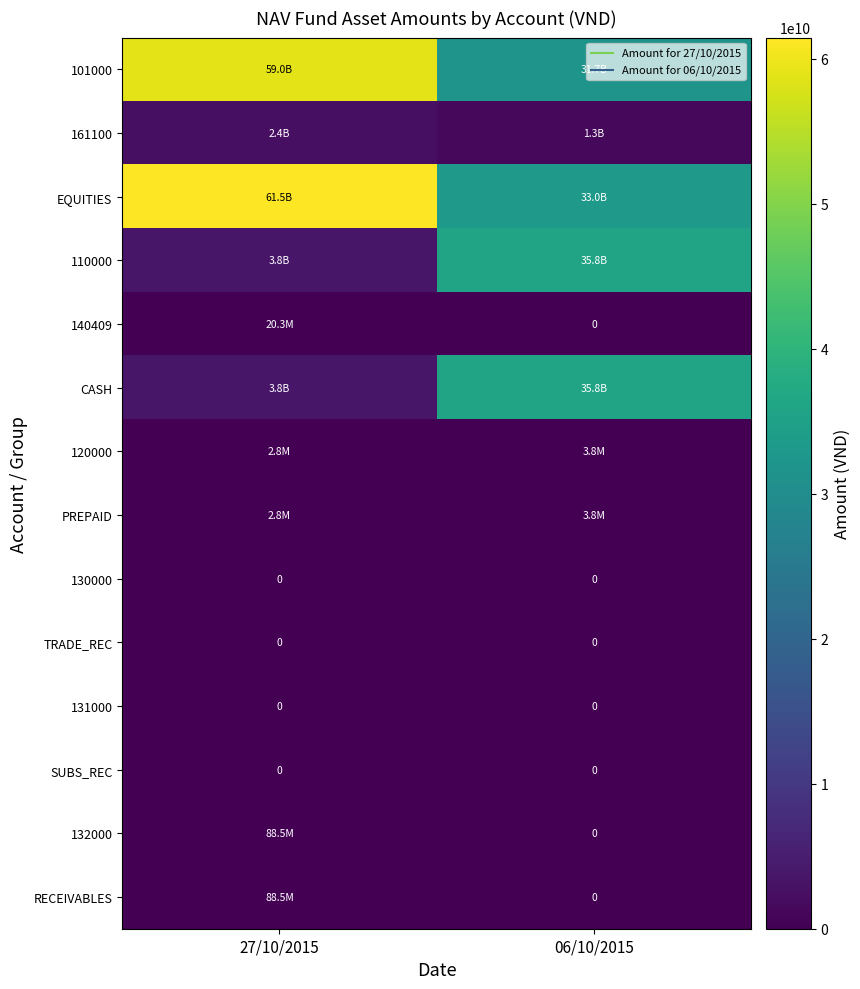

What is the sum of the 110000 values at 06/10/2015 and 27/10/2015?

39617127869